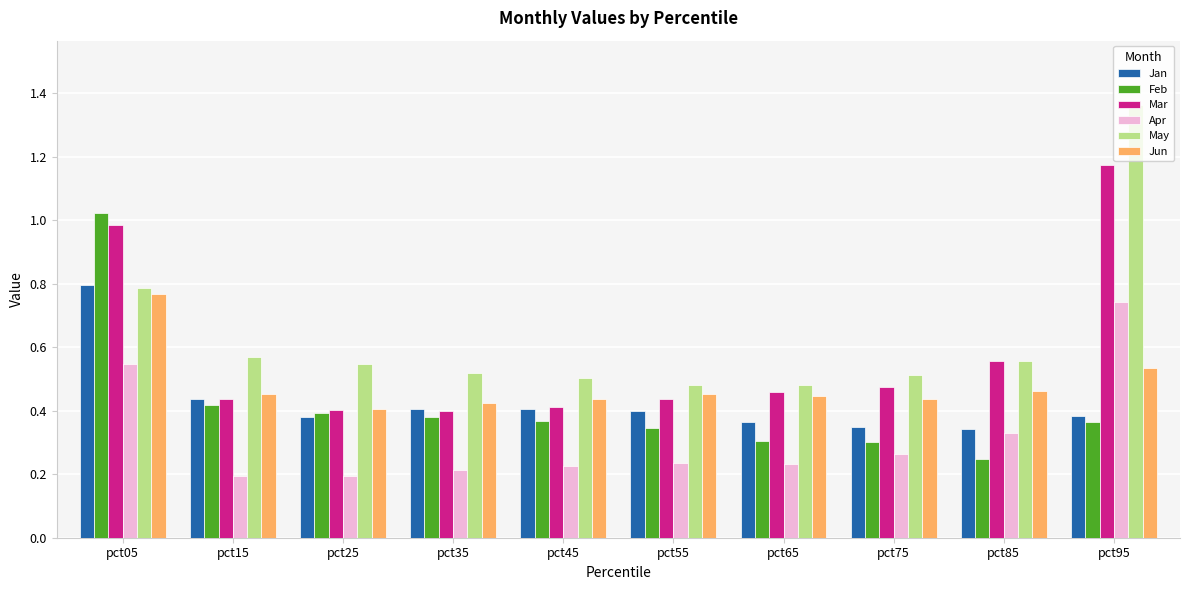

How many categories are shown in the chart?

10